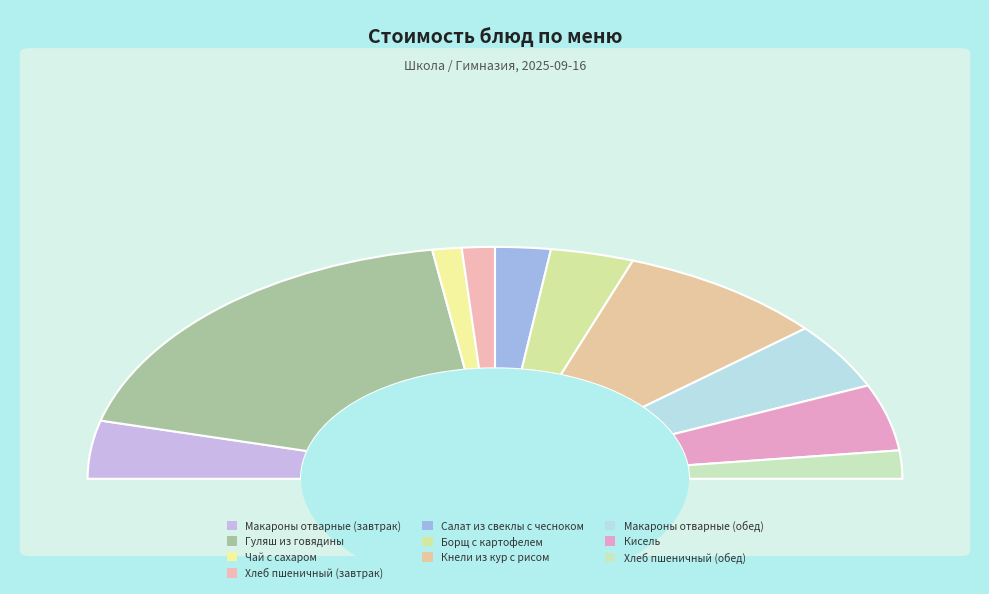

To the nearest percent, what is the average slice percentage?

10%